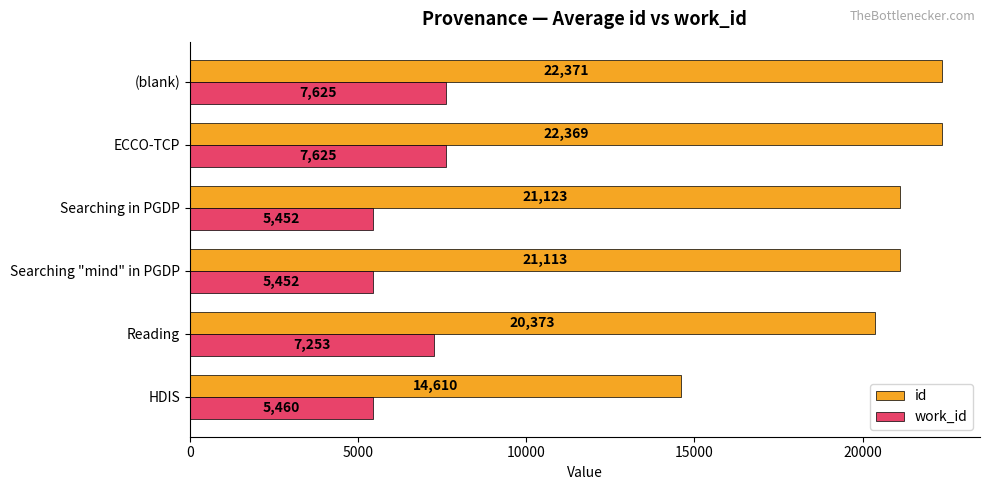

Count the number of categories in the chart.

6